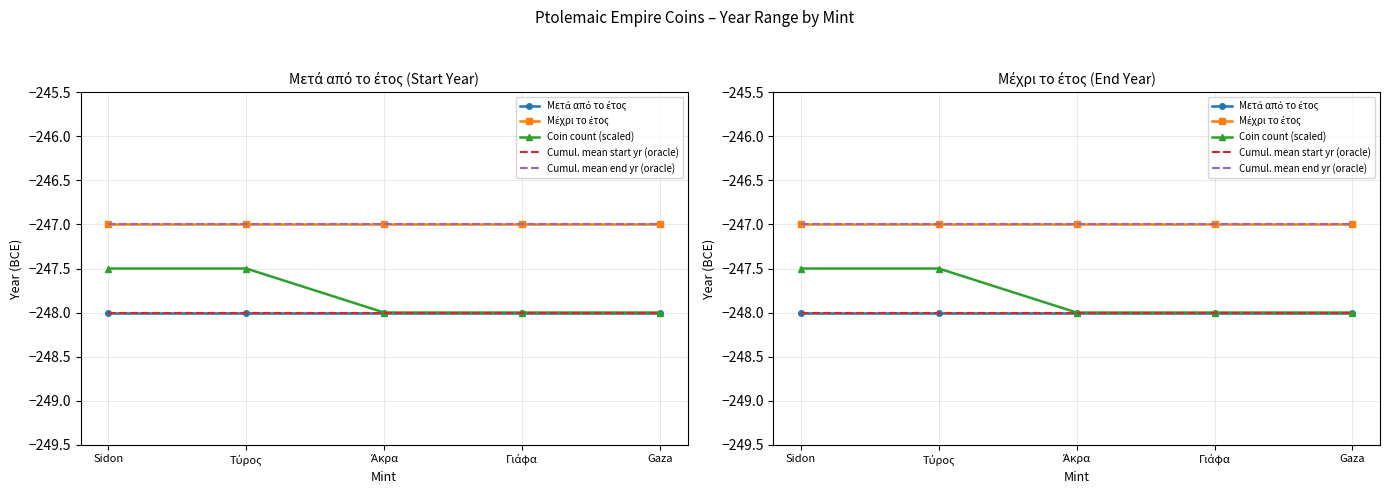

True or false: Μετά από το έτος and Cumul. mean start yr (oracle) cross at least once.

False